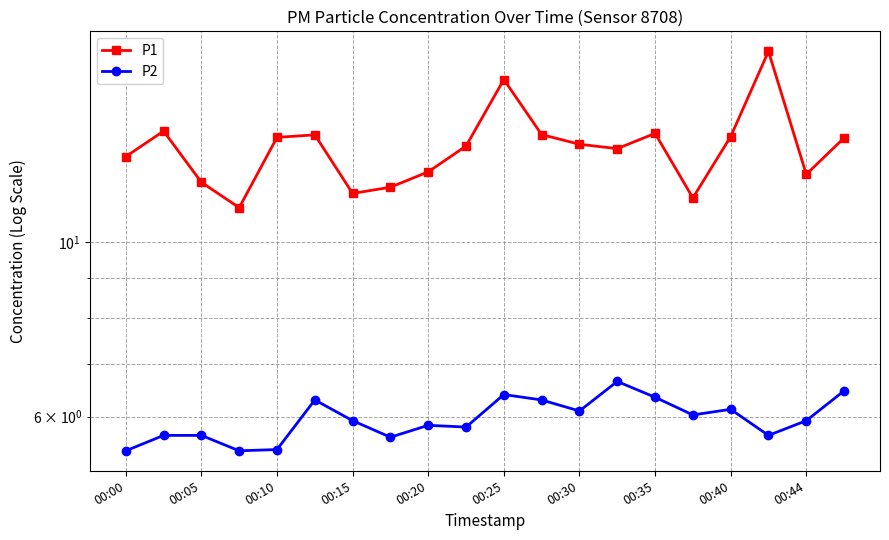

Which series has the largest total across all categories?

P1